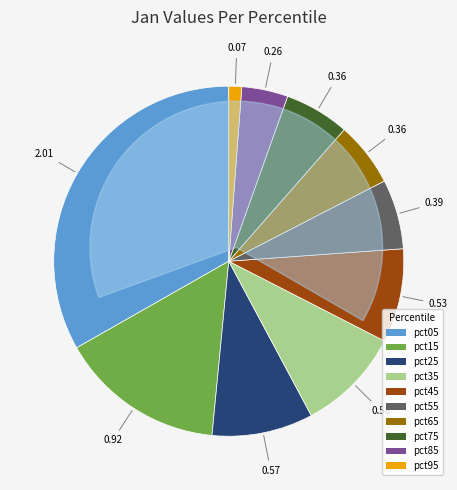

Which slice is the largest?

pct05